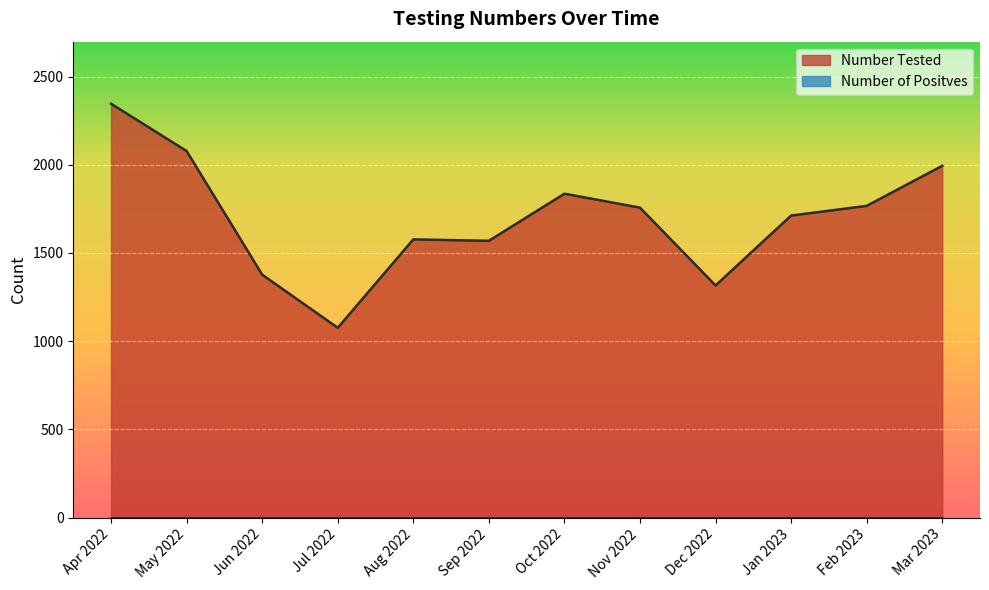

What is the label of the 3rd point from the right?

Jan 2023